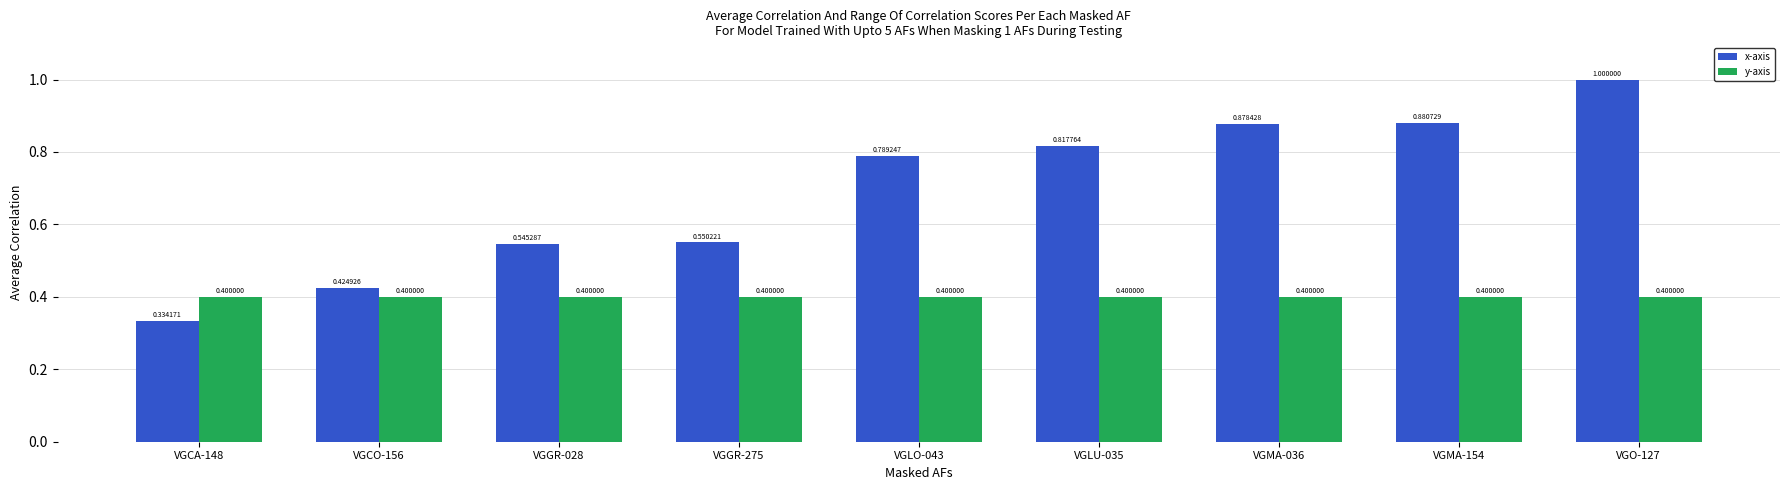

What is the value of the y-axis bar at the 6th from the left?

0.4